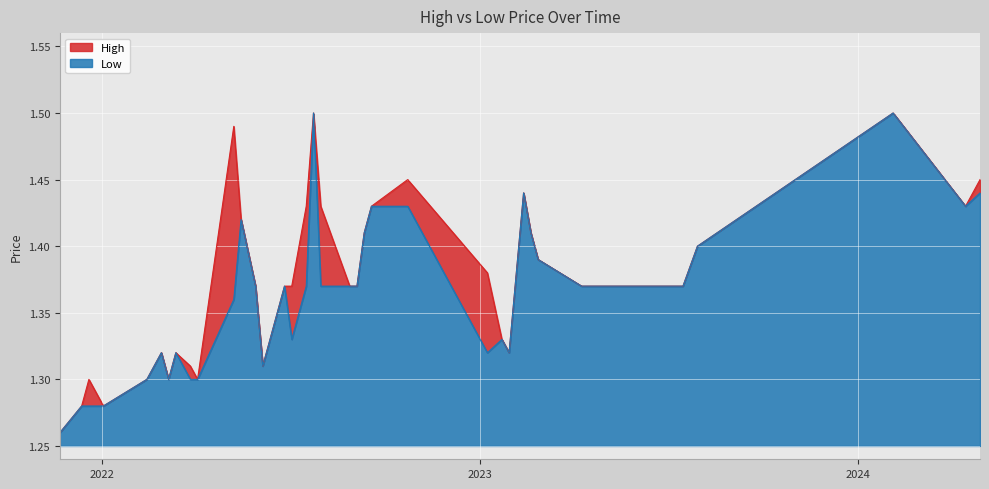

True or false: High has a value of 1.4 at 4.

True